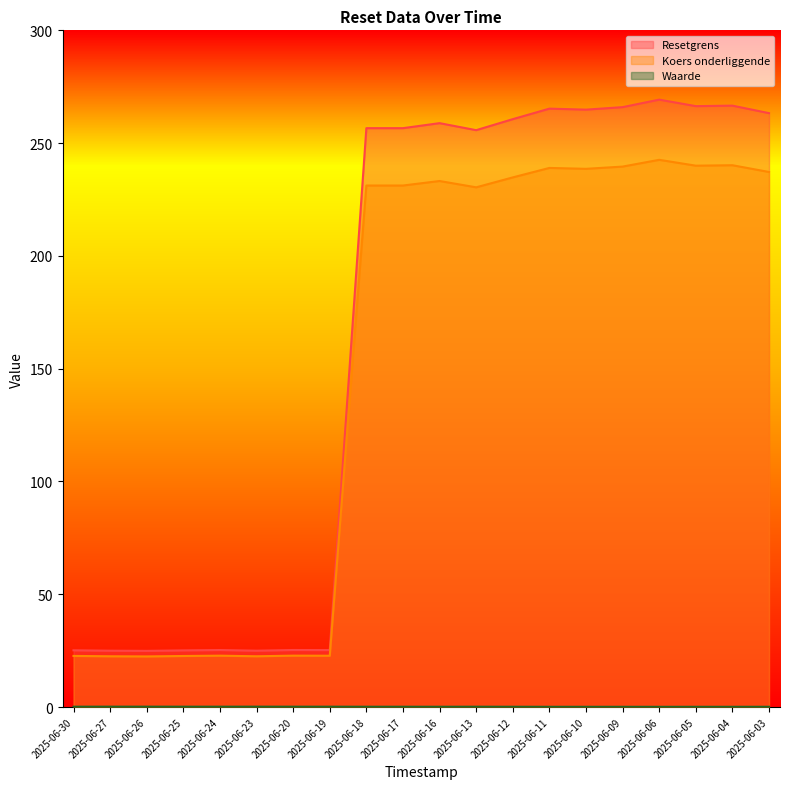

How many series are shown in this chart?

3